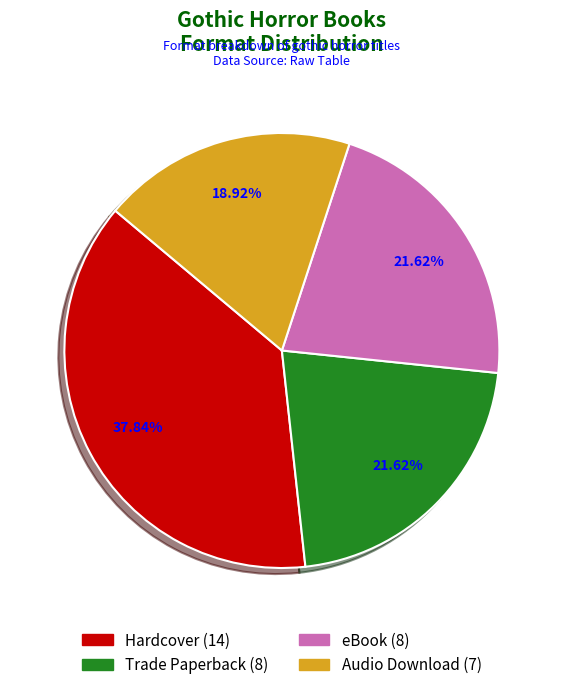

How many slices are in this pie chart?

4